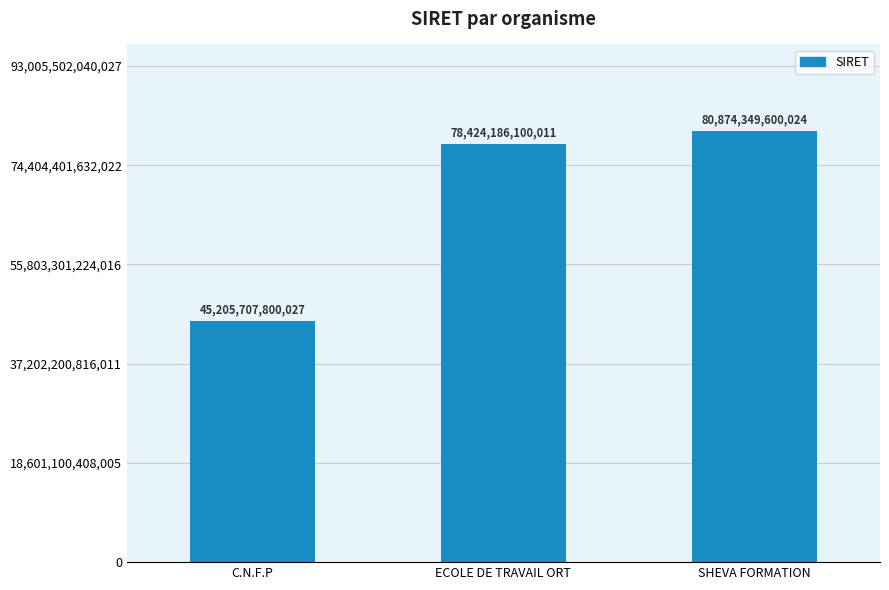

The chart shows a value of 10839145354443 at C.N.F.P. True or false?

False